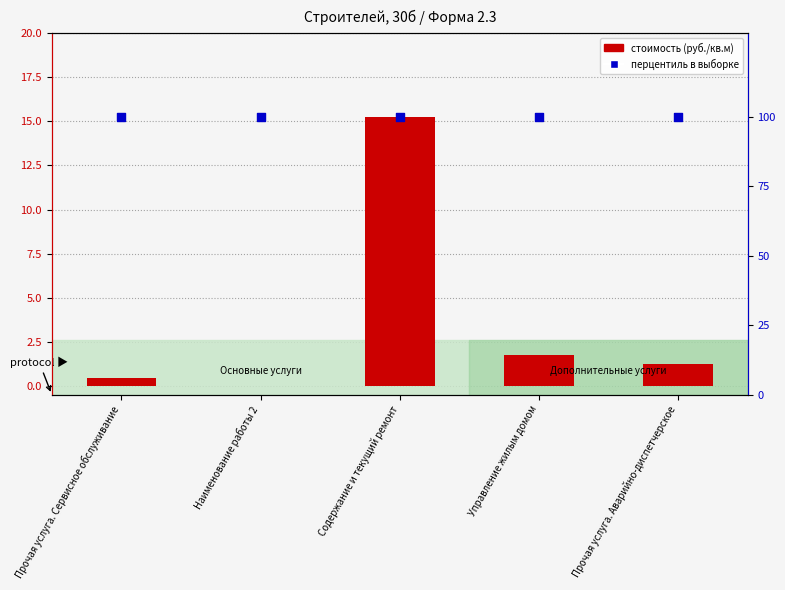

At how many categories does at least one series exceed 93?

5